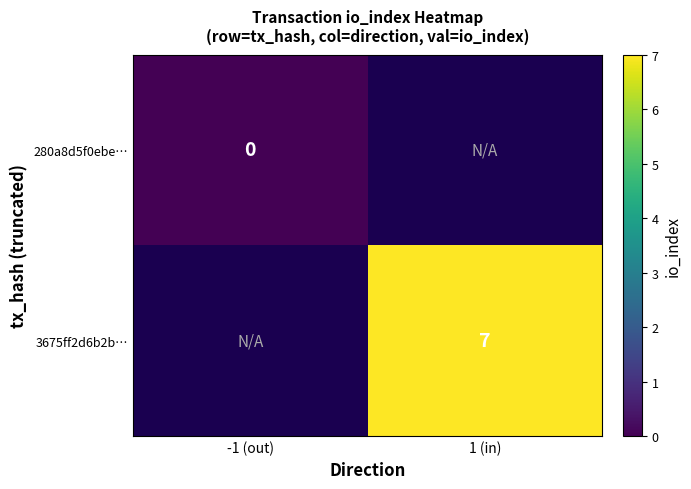

At how many categories does at least one series exceed 0?

1